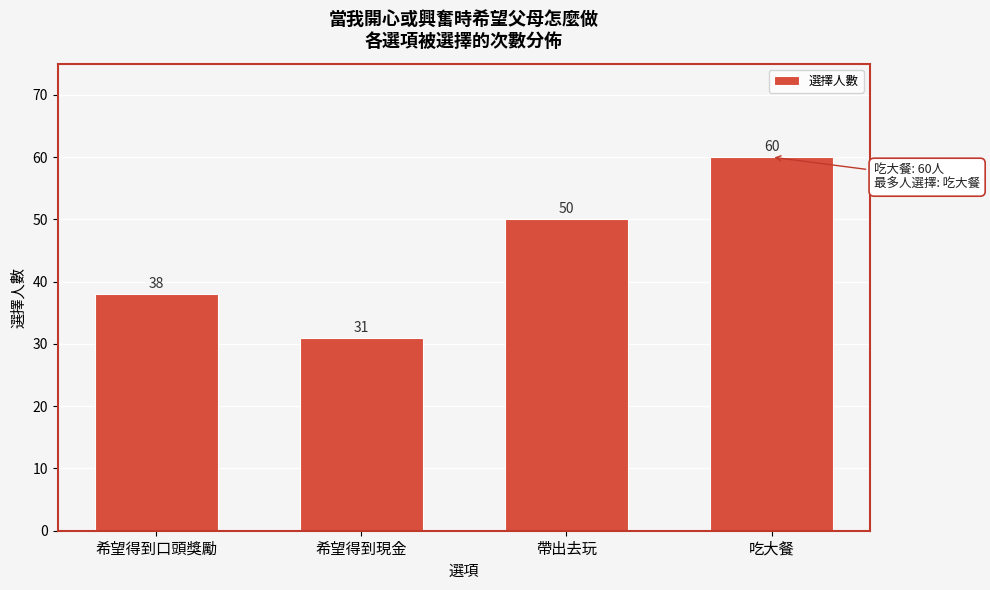

Reading right to left, transcribe all the data shown in this chart.

吃大餐=60	帶出去玩=50	希望得到現金=31	希望得到口頭獎勵=38